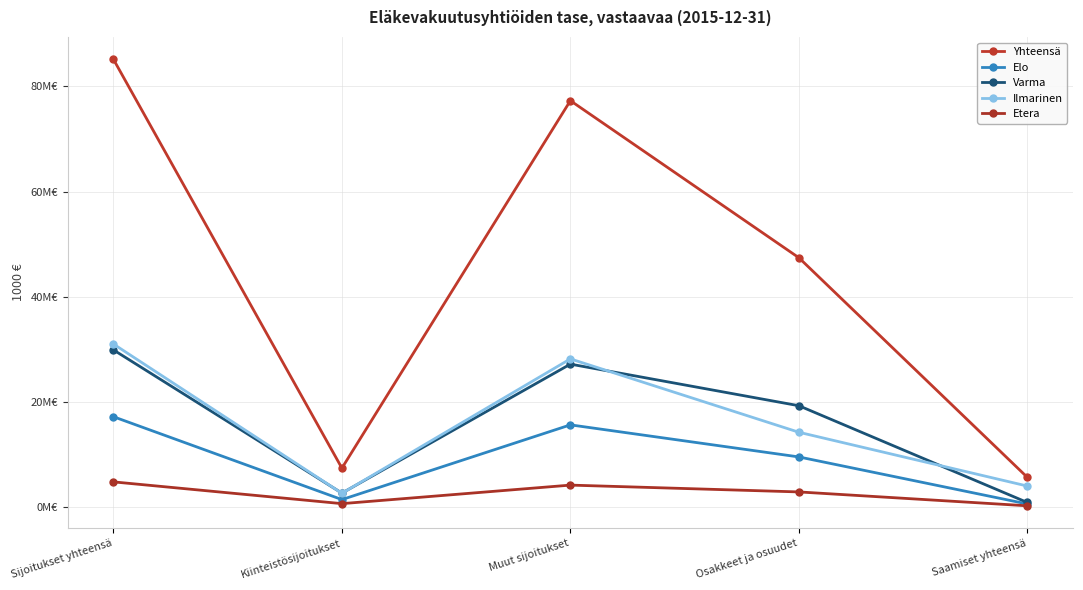

What is the label of the 4th point from the left?

Osakkeet ja osuudet